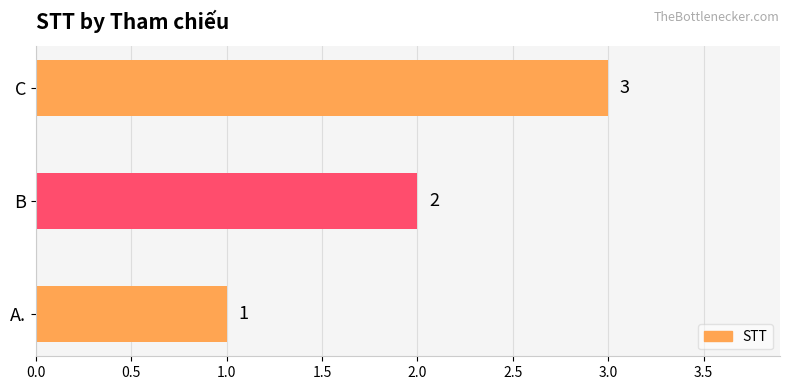

Which label corresponds to the largest value in the chart?

C